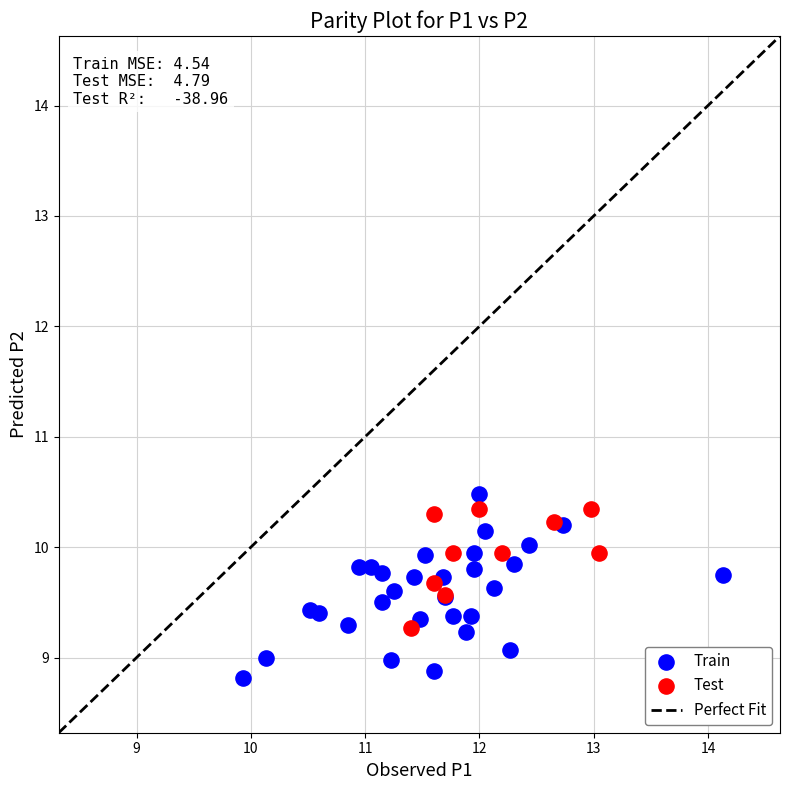

Which series has the widest spread of Y values?

Train